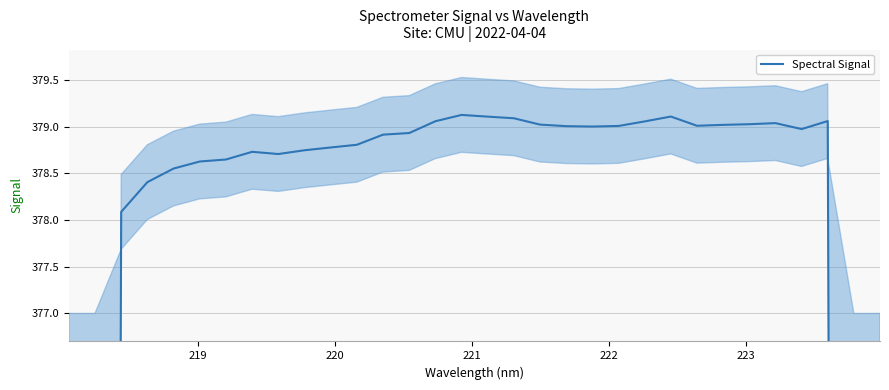

What is the difference between the maximum and minimum values?

152.5